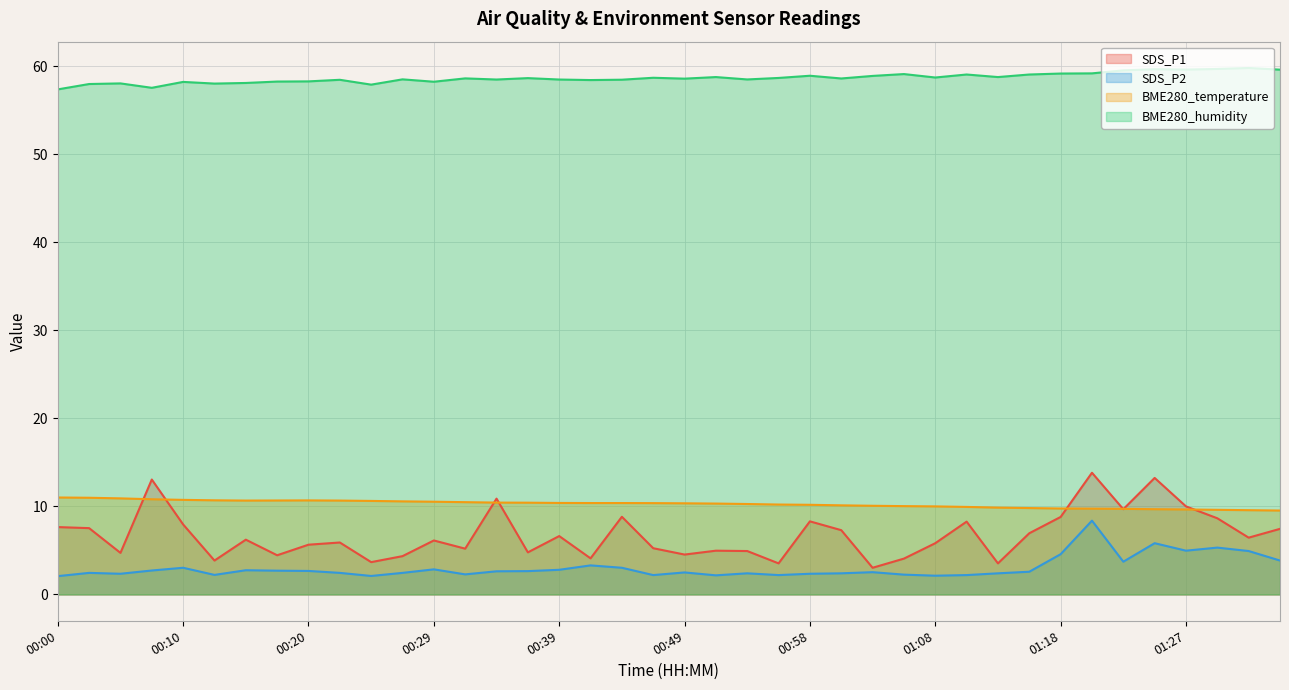

What are all the series names shown in the legend?

SDS_P1, SDS_P2, BME280_temperature, BME280_humidity